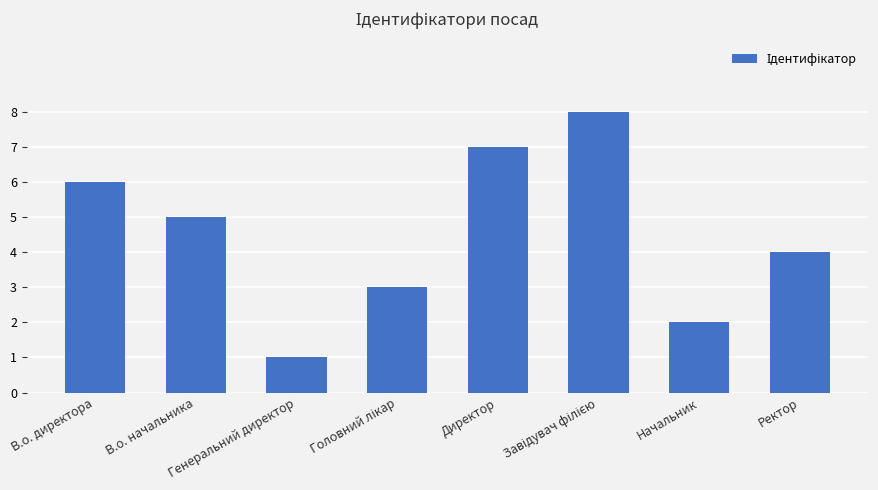

Which label corresponds to the smallest value in the chart?

Генеральний директор